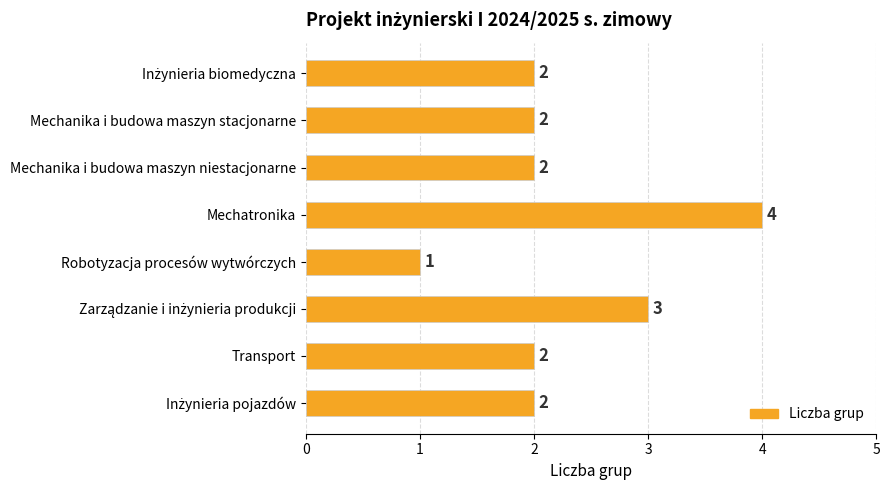

The chart shows a value of 3 at Mechatronika. True or false?

False